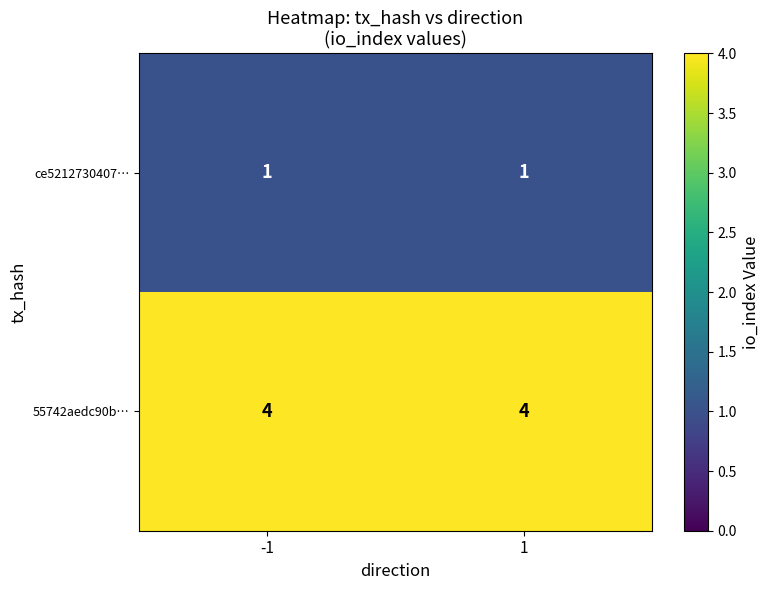

True or false: ce5212730407… has a value of 0 at -1.

False